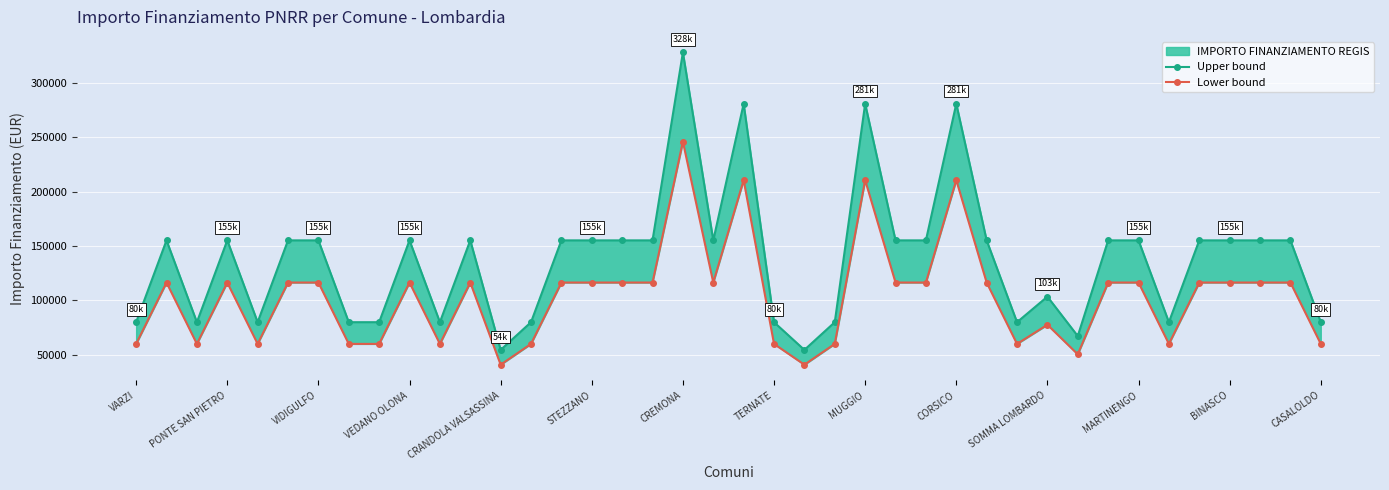

Which has a higher value, 28 or 33?

28